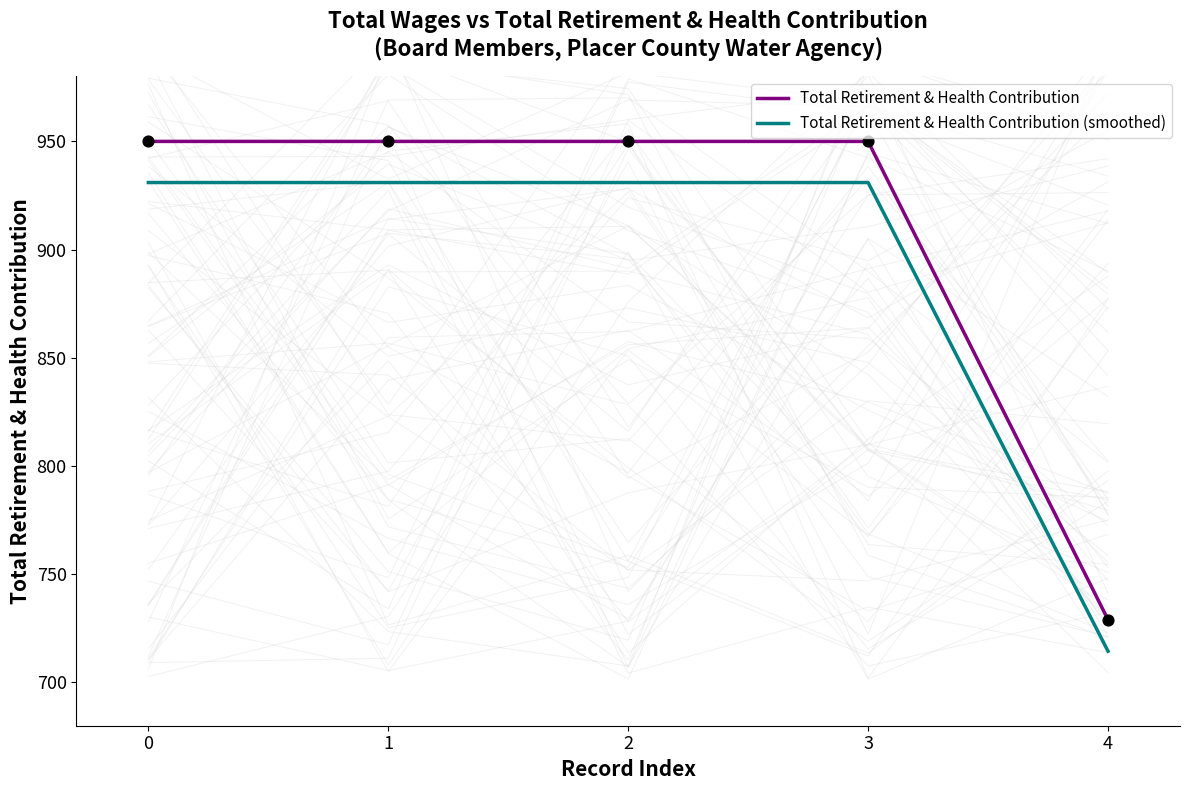

Is the value of Total Retirement & Health Contribution (smoothed) at 0 greater than the value of Total Retirement & Health Contribution at 4?

Yes